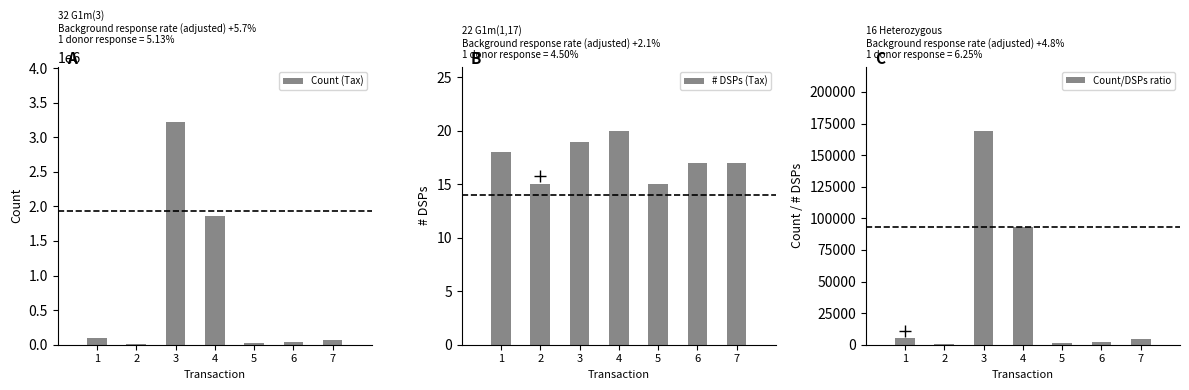

Is it true that # DSPs (Tax) equals 17.0 at 7?

True